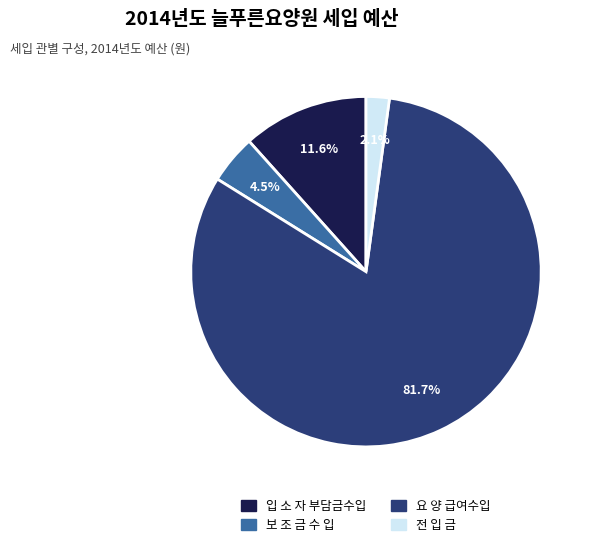

To the nearest percent, what is the difference between the largest and smallest slice percentages?

80%